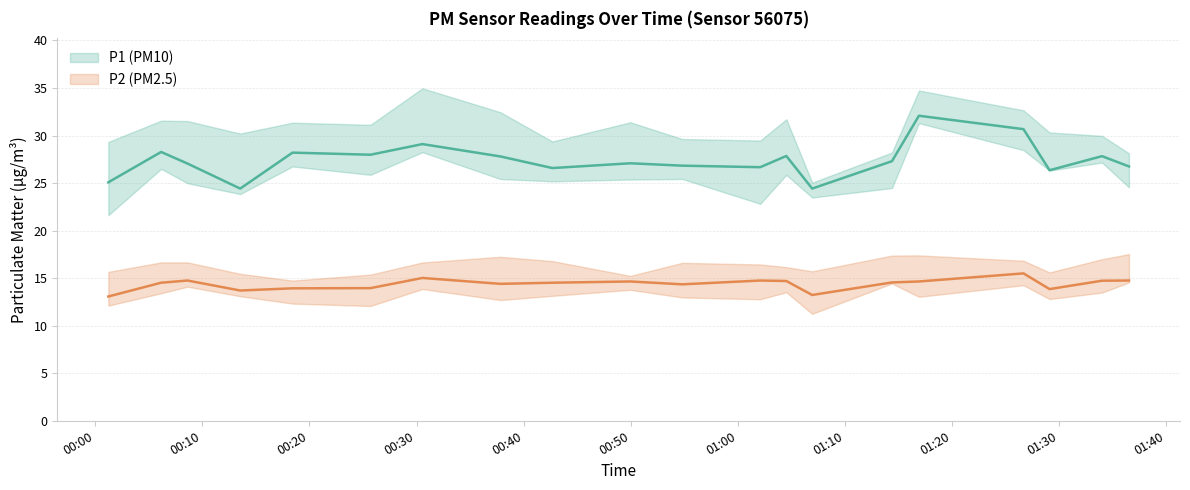

Which category has the highest value across all series?

01:16